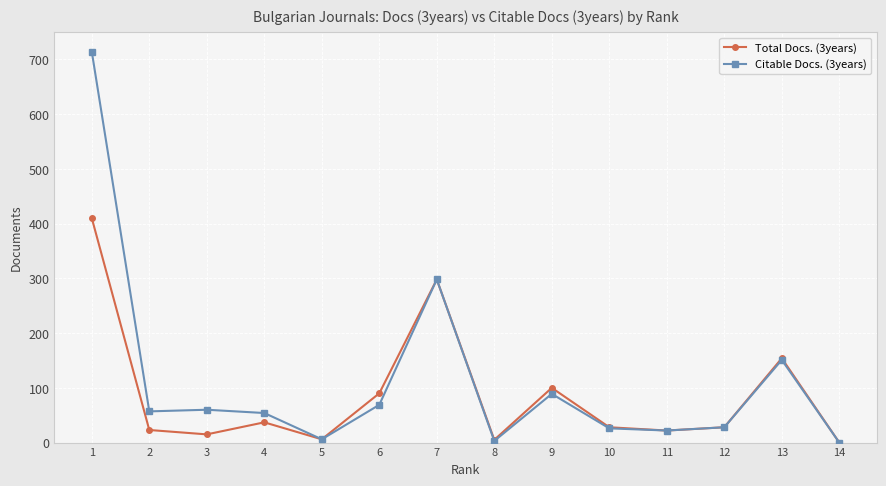

What is the difference between the Citable Docs. (3years) values at 7 and 3?

238